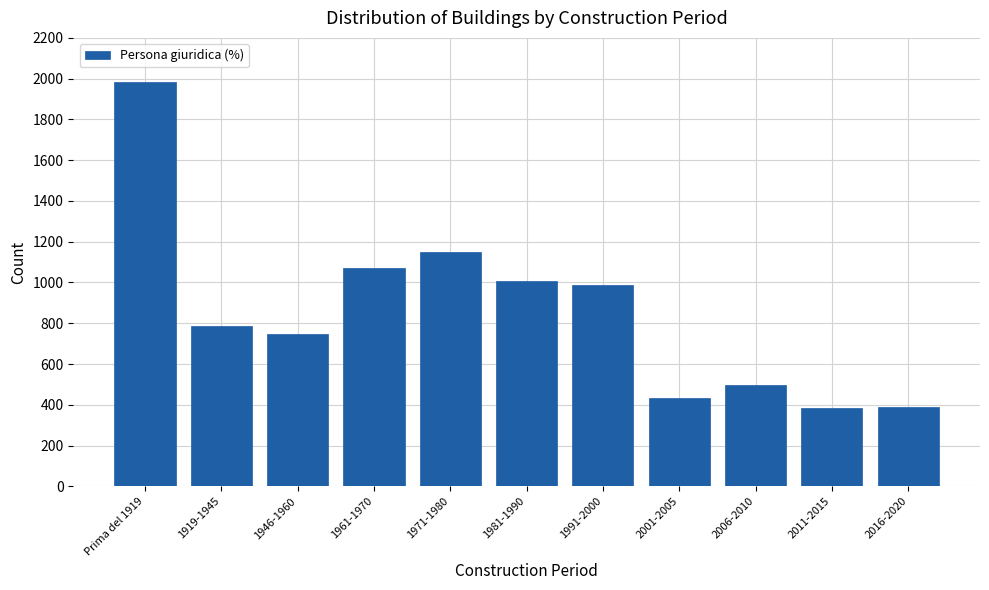

What is the value of the 9th bar from the left?

495